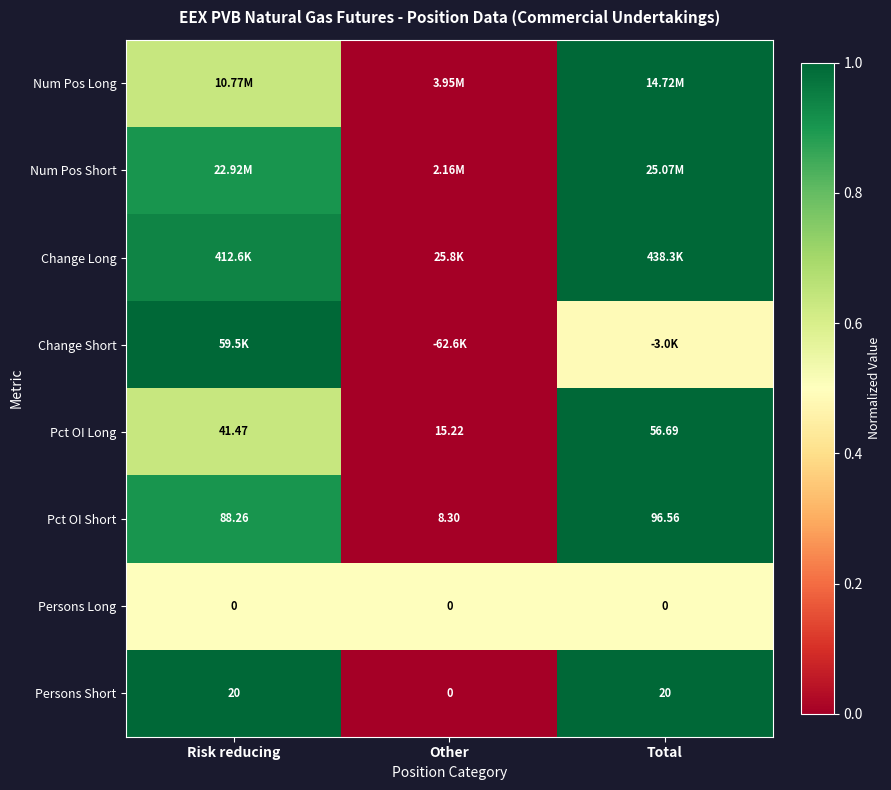

Is the value of Pct OI Long at Other greater than the value of Persons Short at Other?

Yes